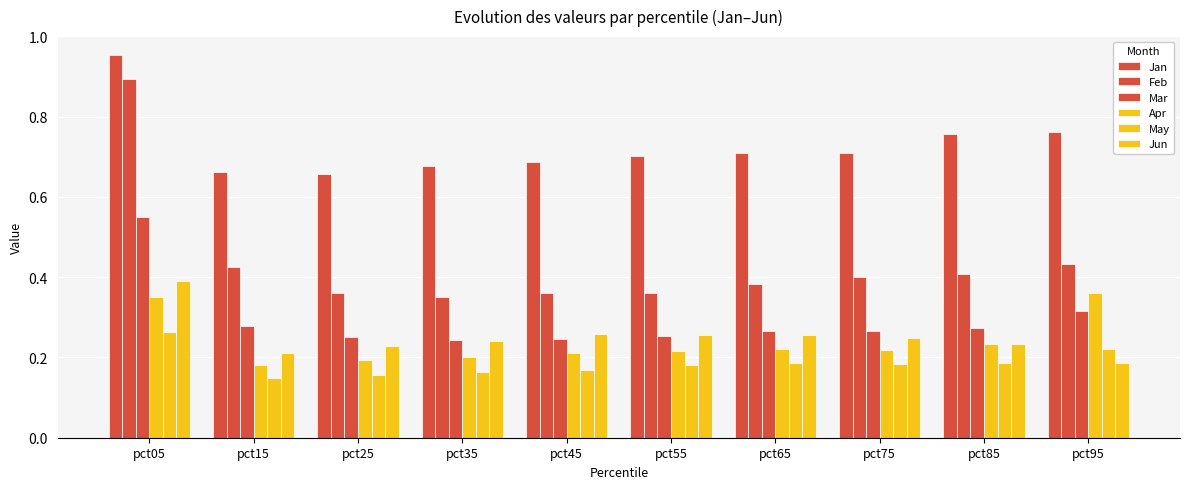

Which label corresponds to the smallest value in the chart?

pct15